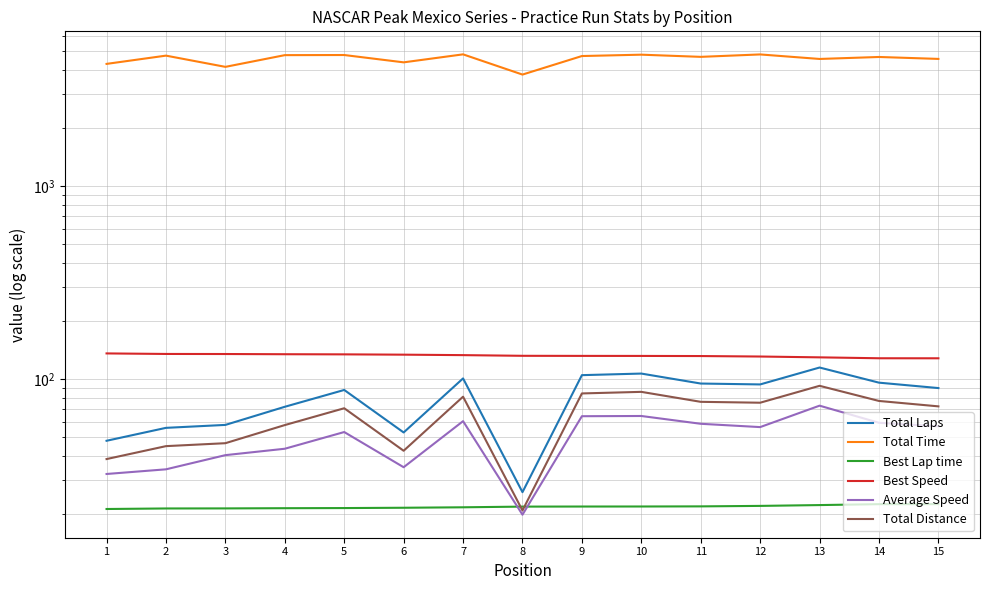

What is the difference between the Total Time values at 4 and 10?

26.4